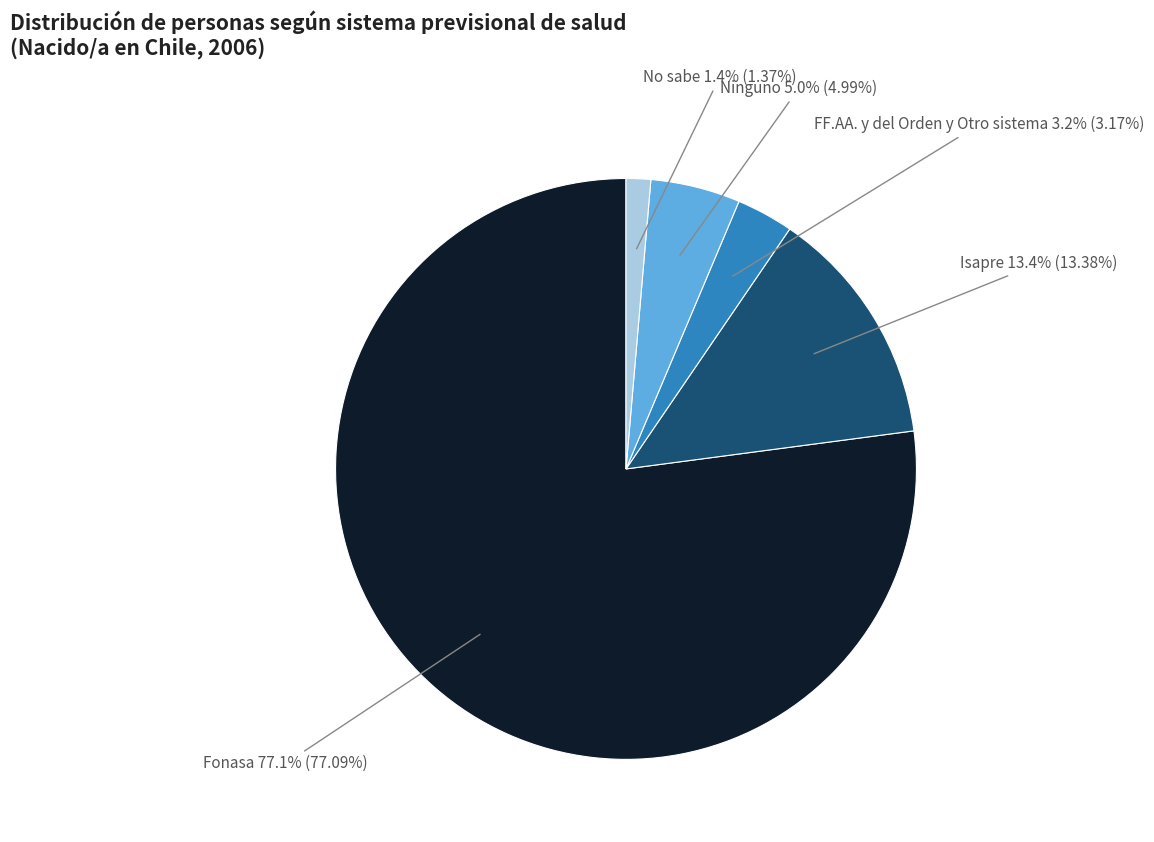

Does any single category account for the majority?

Yes